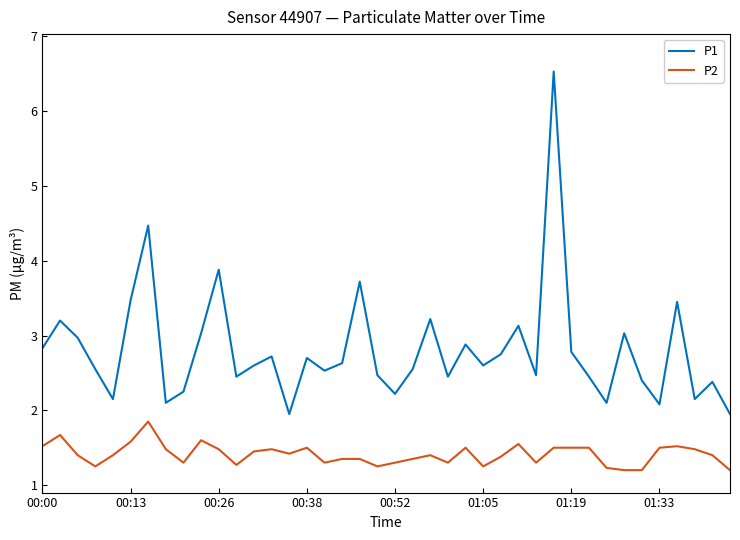

Which series has the largest total across all categories?

P1